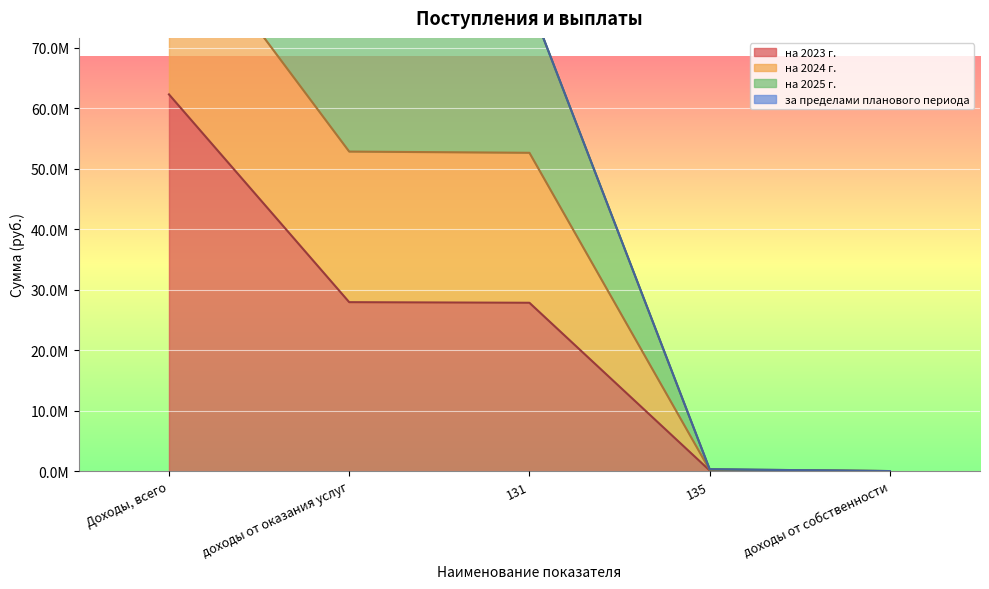

Which label corresponds to the smallest value in the chart?

доходы от собственности